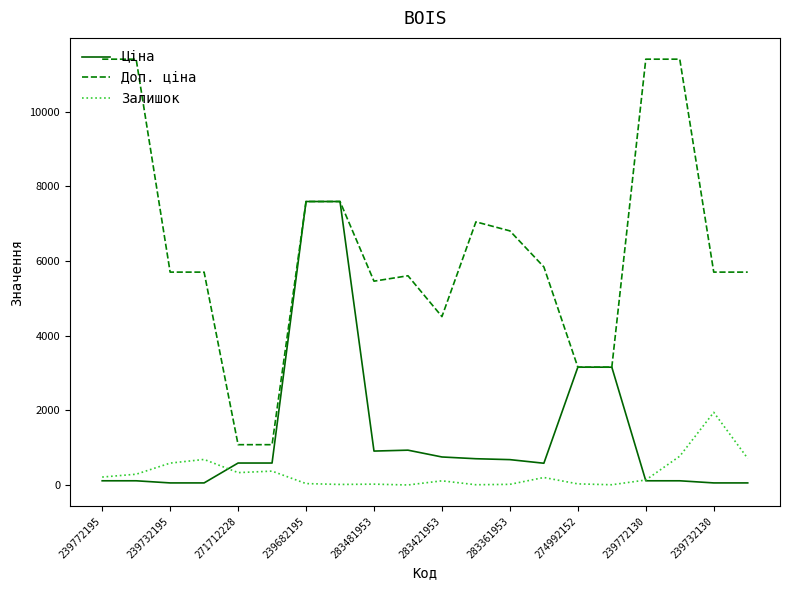

Rank the series by their maximum value, from lowest to highest.

Залишок, Ціна, Доп. ціна